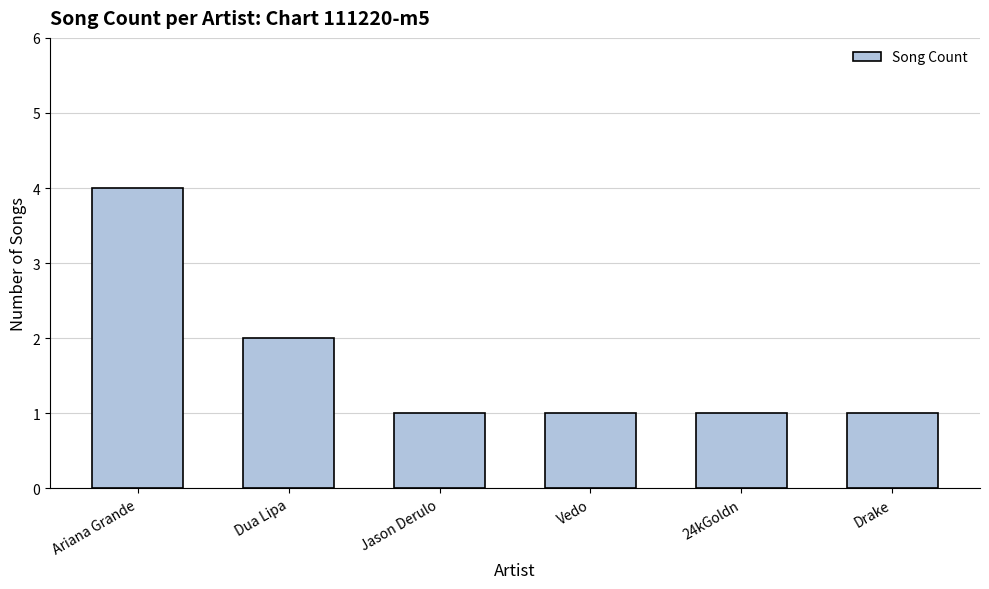

Which has a higher value, Ariana Grande or 24kGoldn?

Ariana Grande